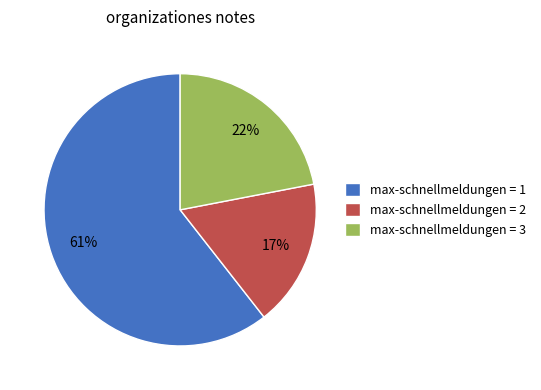

Rank the categories by value from highest to lowest.

max-schnellmeldungen = 1, max-schnellmeldungen = 3, max-schnellmeldungen = 2